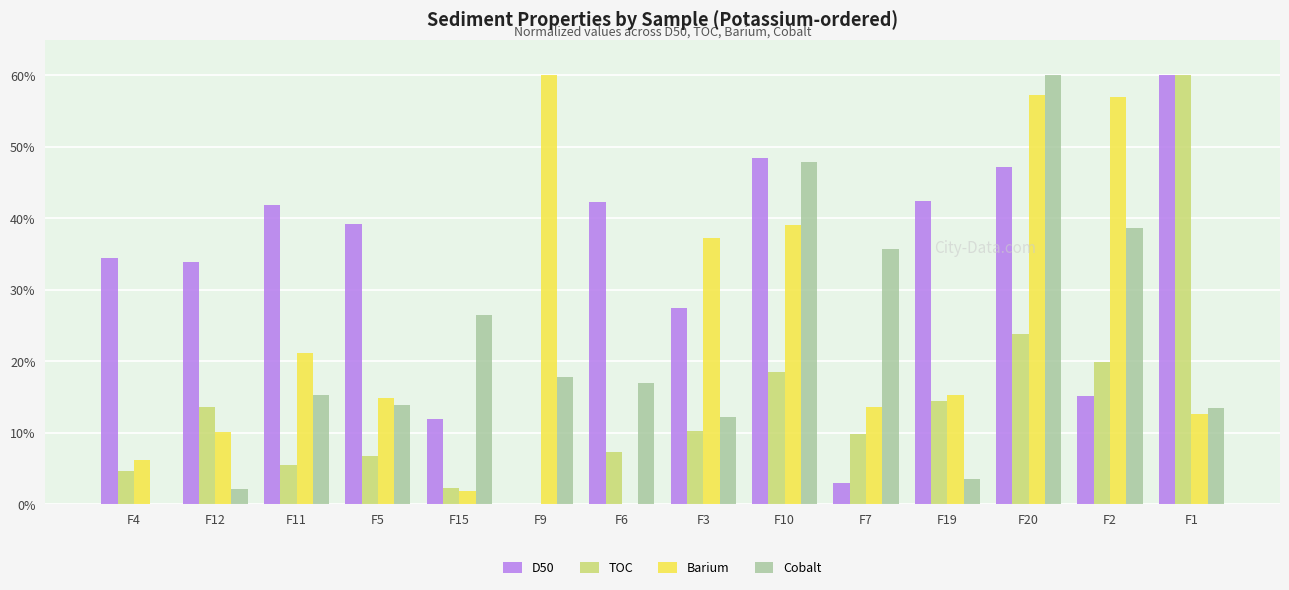

What are all the series names shown in the legend?

D50, TOC, Barium, Cobalt